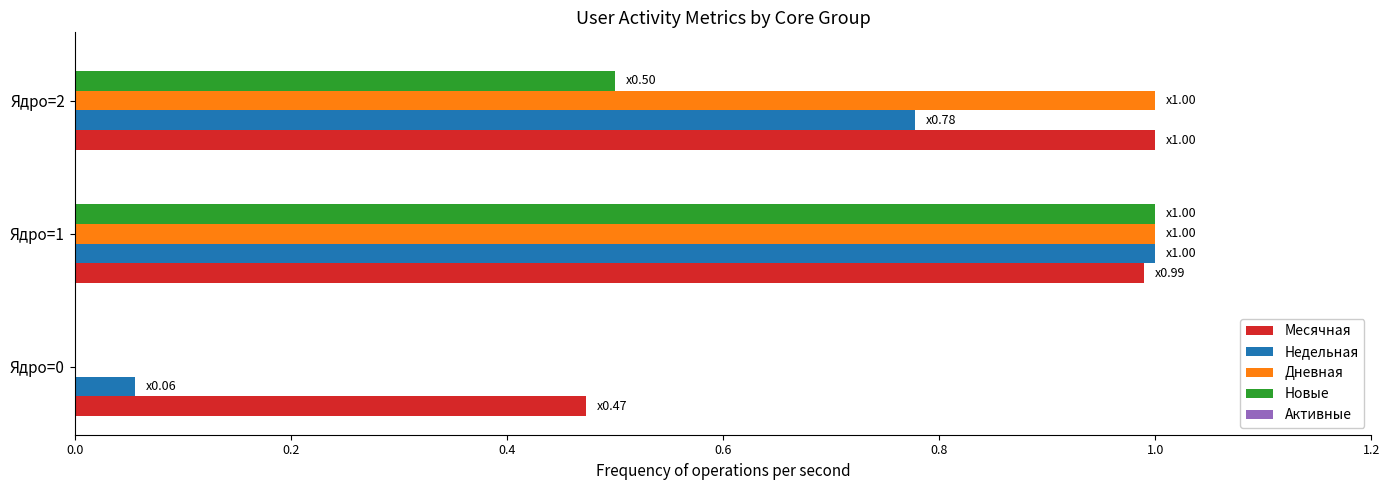

Between Ядро=0 and Ядро=2, which series saw the biggest shift?

Дневная